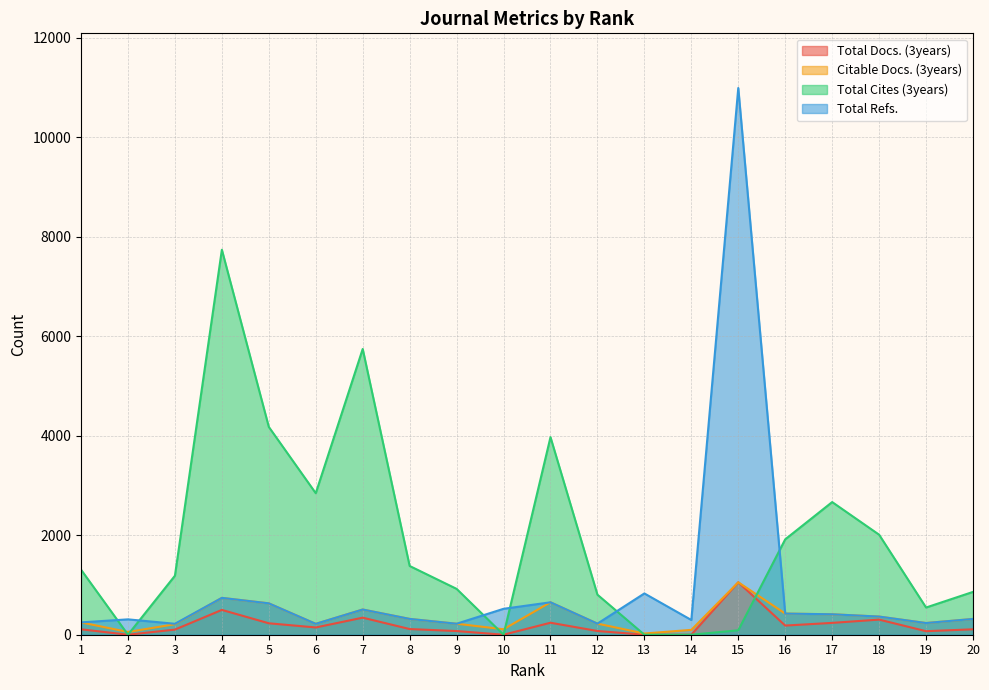

How many interior local peaks does the Citable Docs. (3years) series have?

4